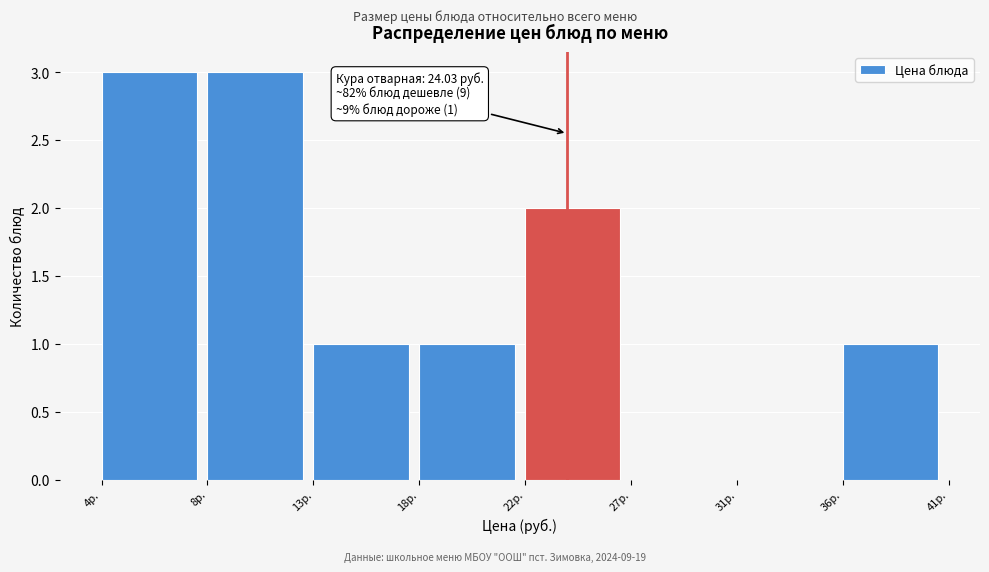

Reading right to left, what are all the values shown in this chart?

36р.=1	31р.=0	27р.=0	22р.=2	18р.=1	13р.=1	8р.=3	4р.=3